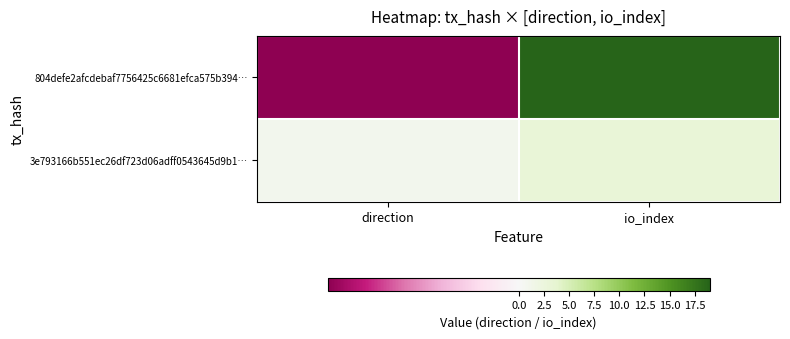

Which category has the lowest value across all series?

direction